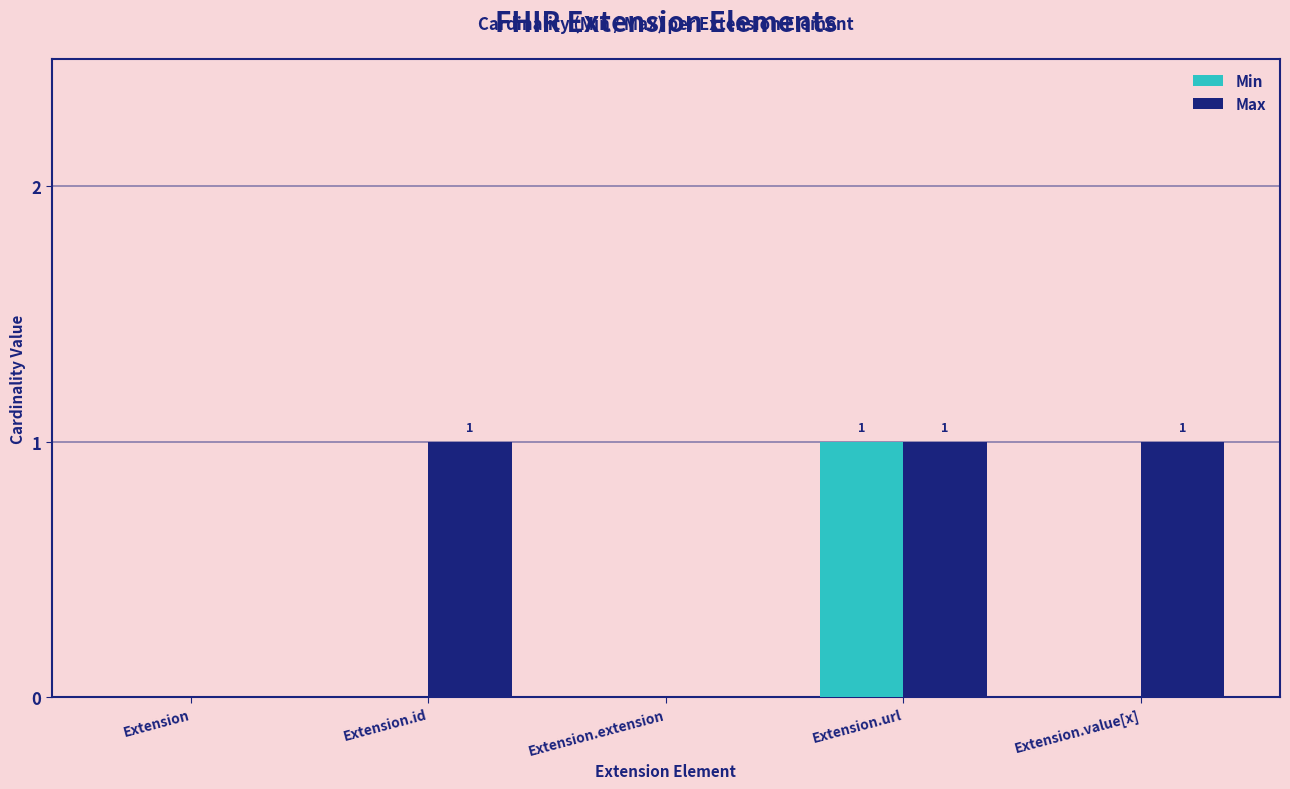

What is the sum of all Max values?

3